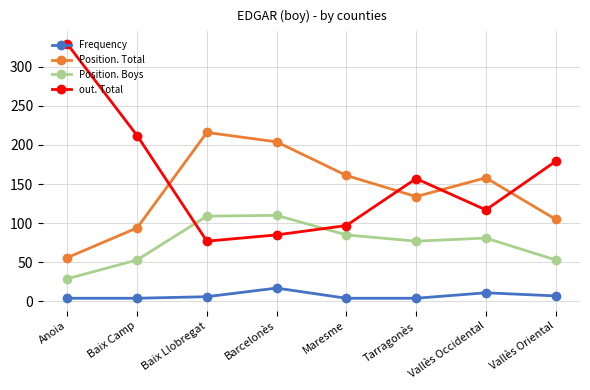

What is the minimum value for Frequency?

4